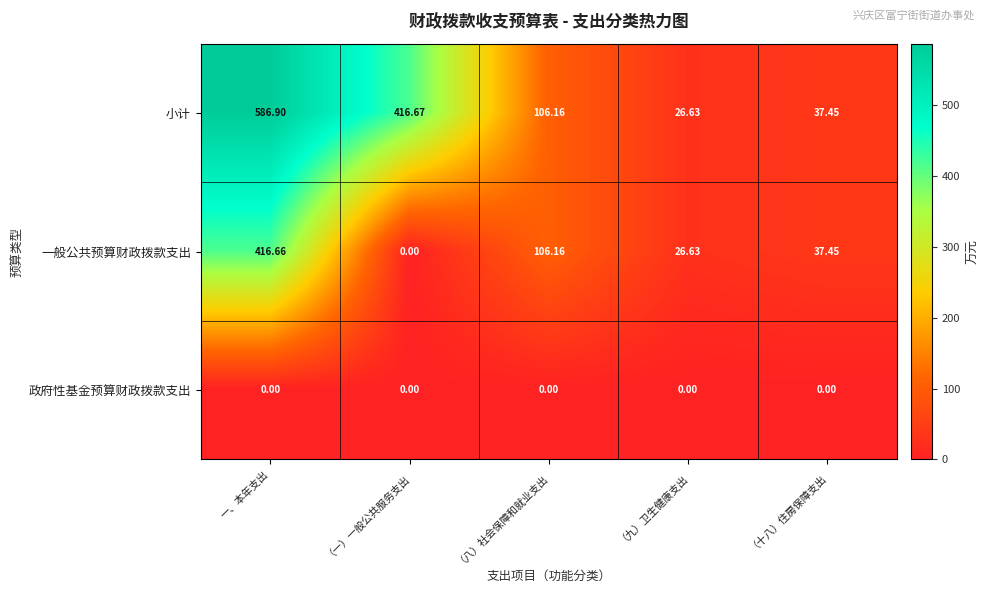

List the series in order of their overall mean, highest first.

小计, 一般公共预算财政拨款支出, 政府性基金预算财政拨款支出